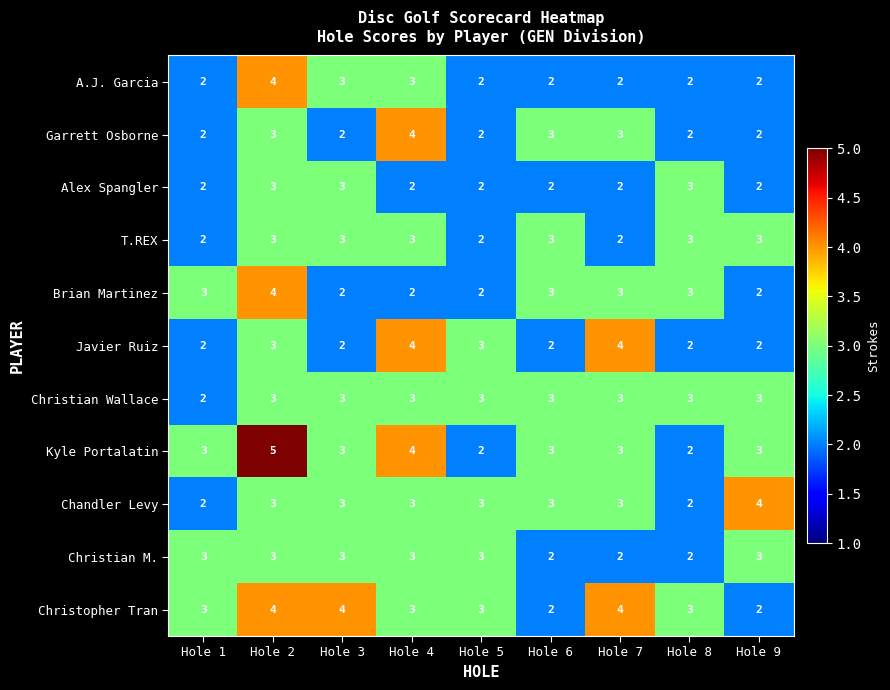

At which category is the sum across all series the highest?

Hole 2